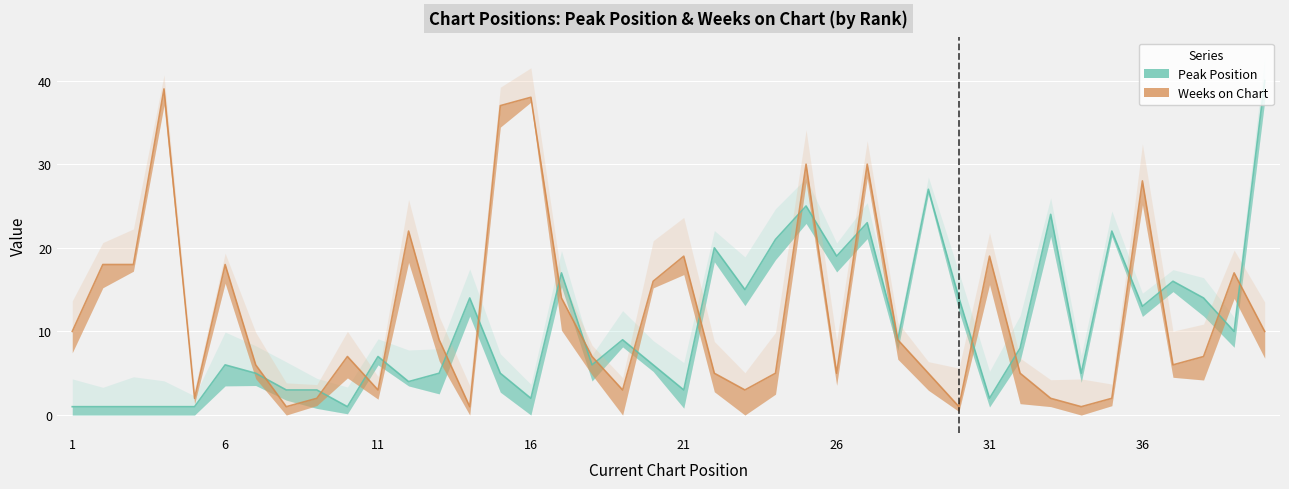

Reading left to right, extract all data points from this chart.

Peak Position: 1	1	1	1	1	6	5	3	3	1	7	4	5	14	5	2	17	6	9	6	3	20	15	21	25	19	23	9	27	14	2	8	24	5	22	13	16	14	10	40
Weeks on Chart: 10	18	18	39	2	18	6	1	2	7	3	22	9	1	37	38	14	7	3	16	19	5	3	5	30	5	30	9	5	1	19	5	2	1	2	28	6	7	17	10